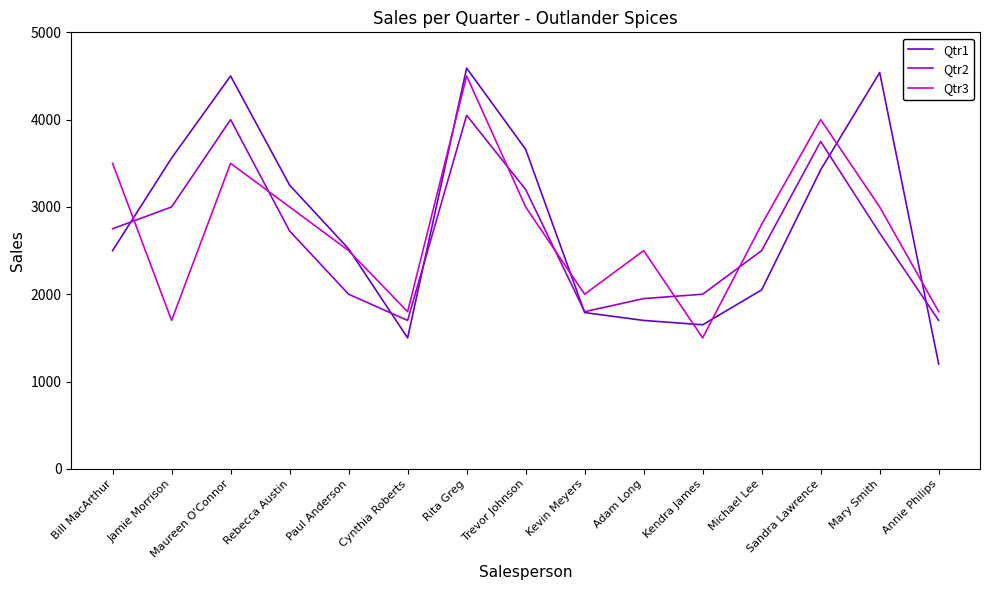

What is the highest value of the Qtr2 series?

4050